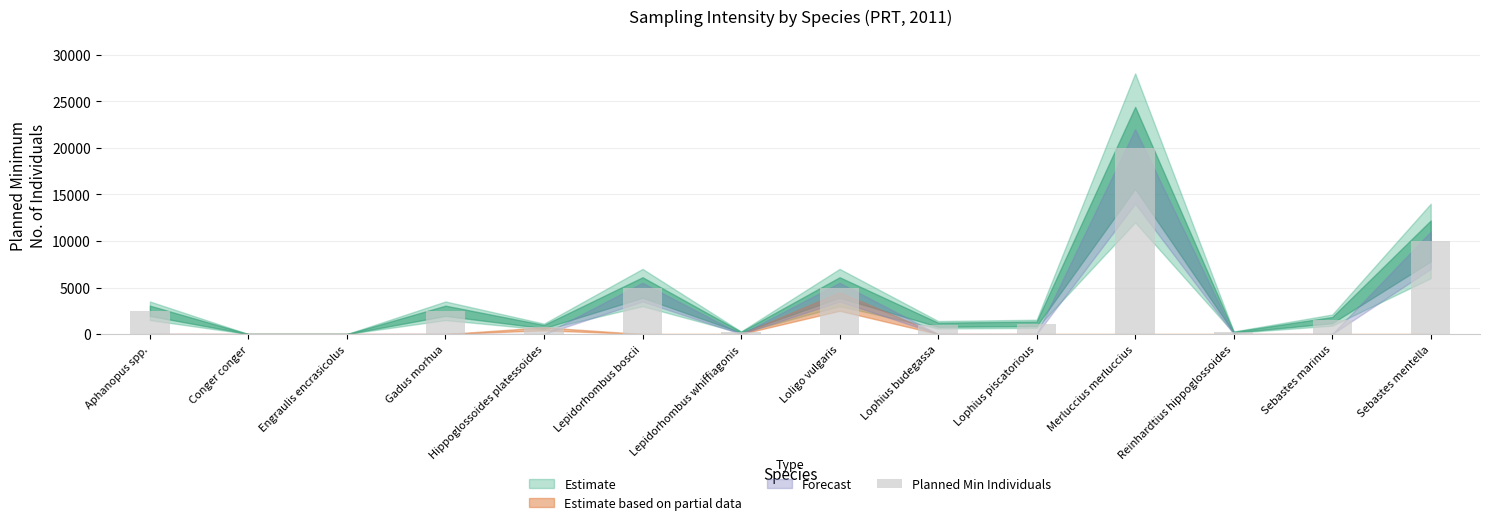

What is the maximum value shown in the chart?

20000